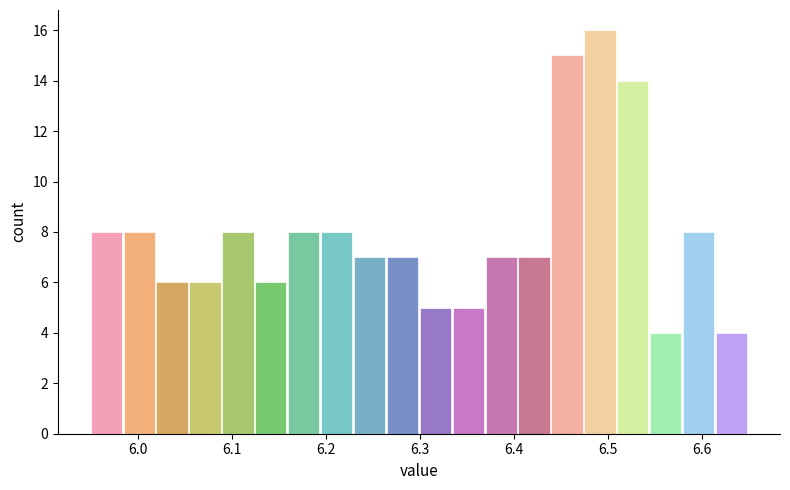

Around what value on the x-axis is the tallest bar? Give the approximate position of its centre, as read against the axis.

6.49